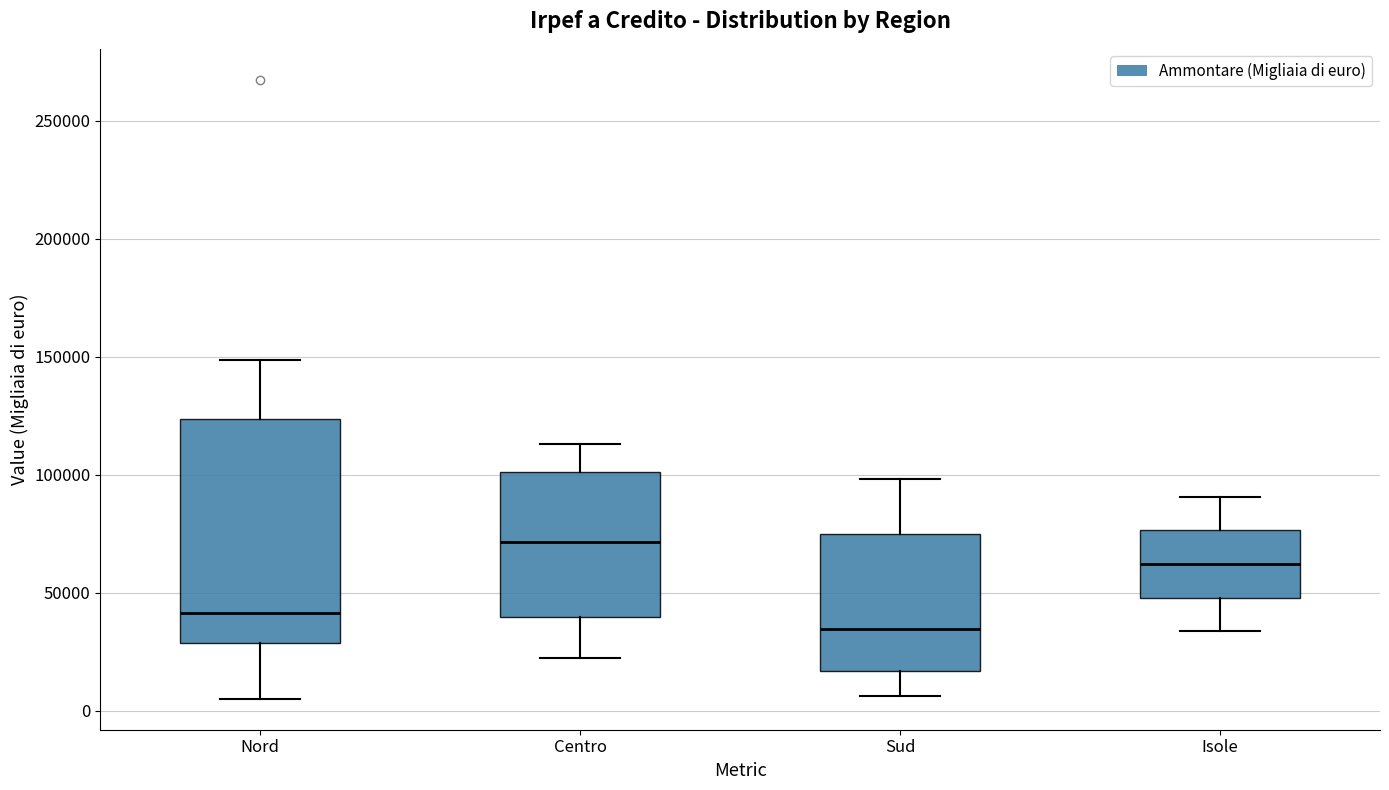

Reading left to right, read every box against the y-axis: the position of its median line, the range the box covers, and the ends of its whiskers. The values are not printed on the chart, so give them approximately, as read against the axis.

Nord: median 40000, box 30000 to 125000, whiskers 5000 to 150000
Centro: median 70000, box 40000 to 100000, whiskers 20000 to 115000
Sud: median 35000, box 15000 to 75000, whiskers 5000 to 100000
Isole: median 60000, box 50000 to 75000, whiskers 35000 to 90000